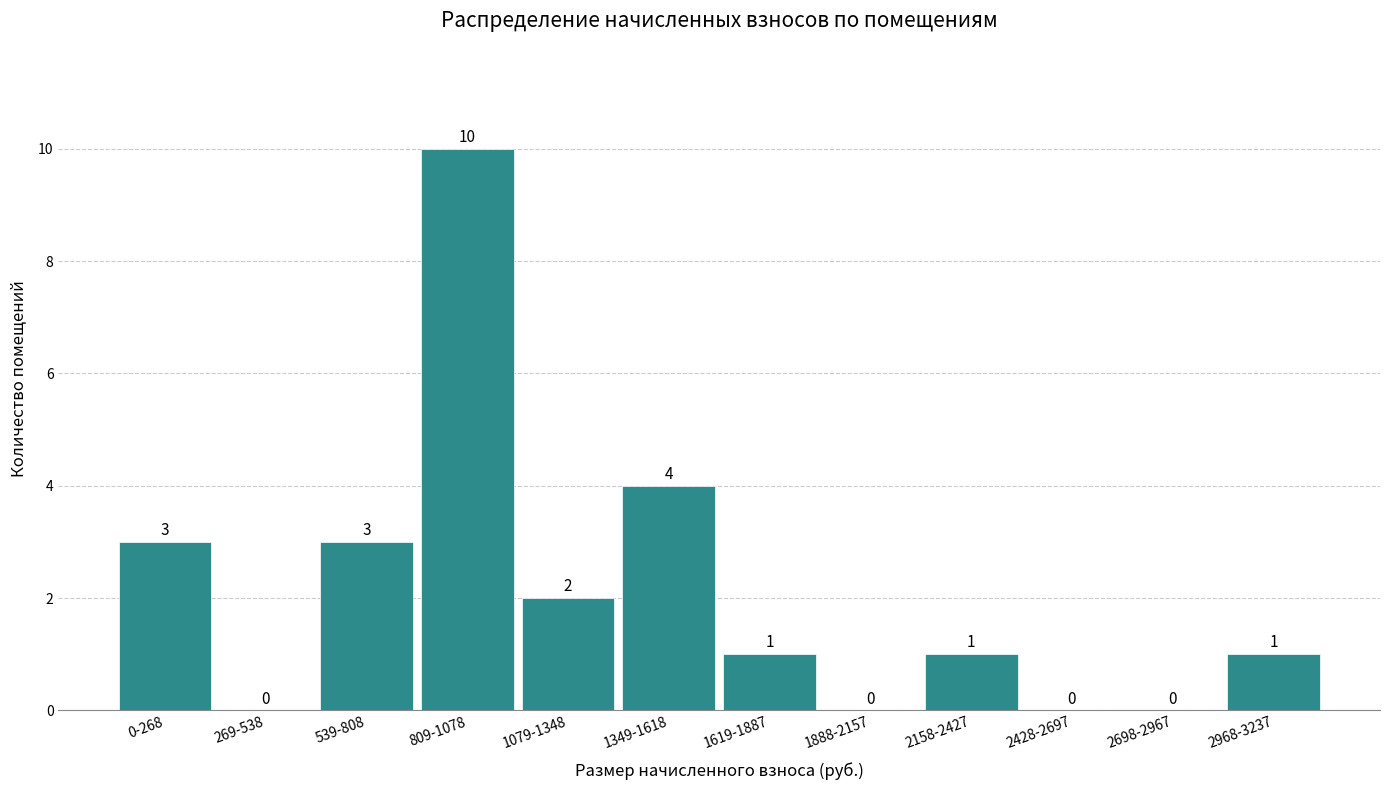

Reading left to right, list all the values displayed in this chart.

0-268=3	269-538=0	539-808=3	809-1078=10	1079-1348=2	1349-1618=4	1619-1887=1	1888-2157=0	2158-2427=1	2428-2697=0	2698-2967=0	2968-3237=1